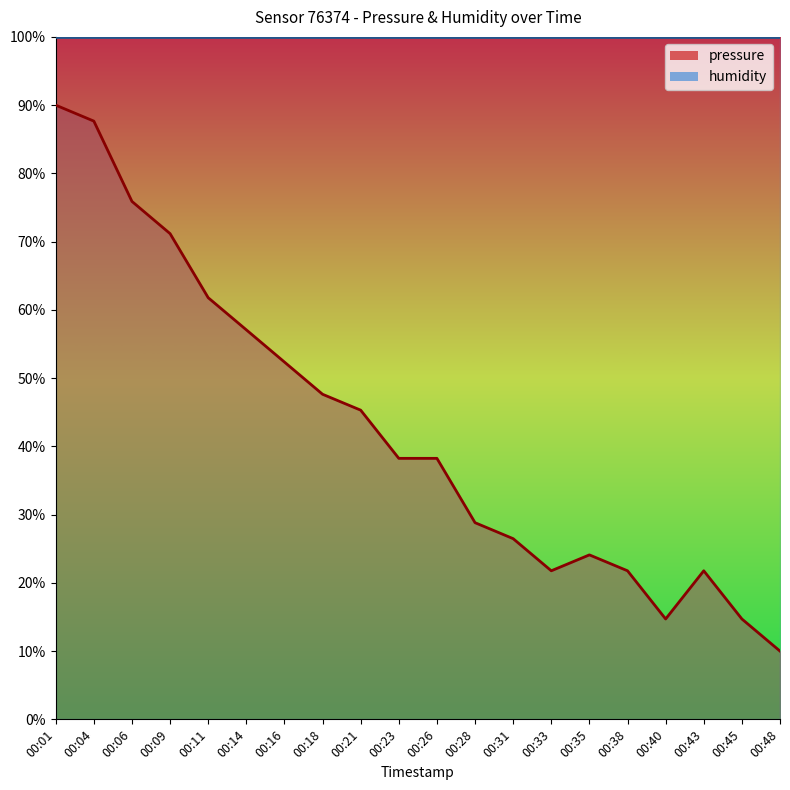

What is the smallest value displayed?

10.0